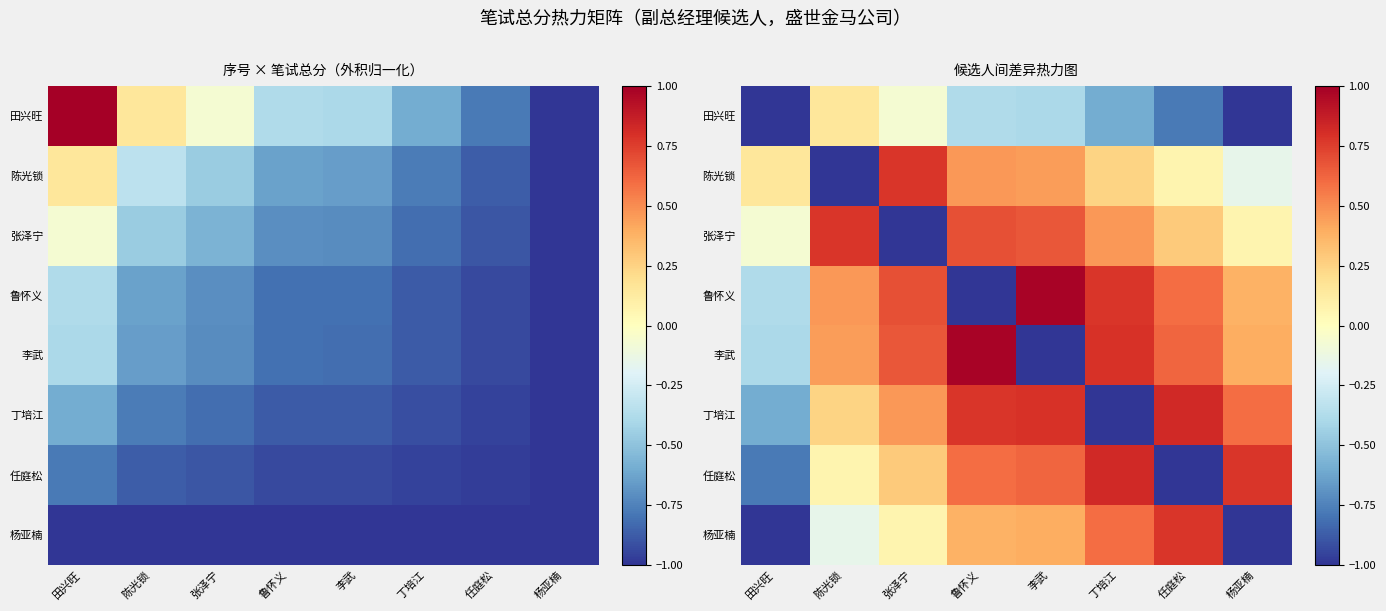

The 任庭松 series shows -0.3 at 田兴旺. True or false?

False